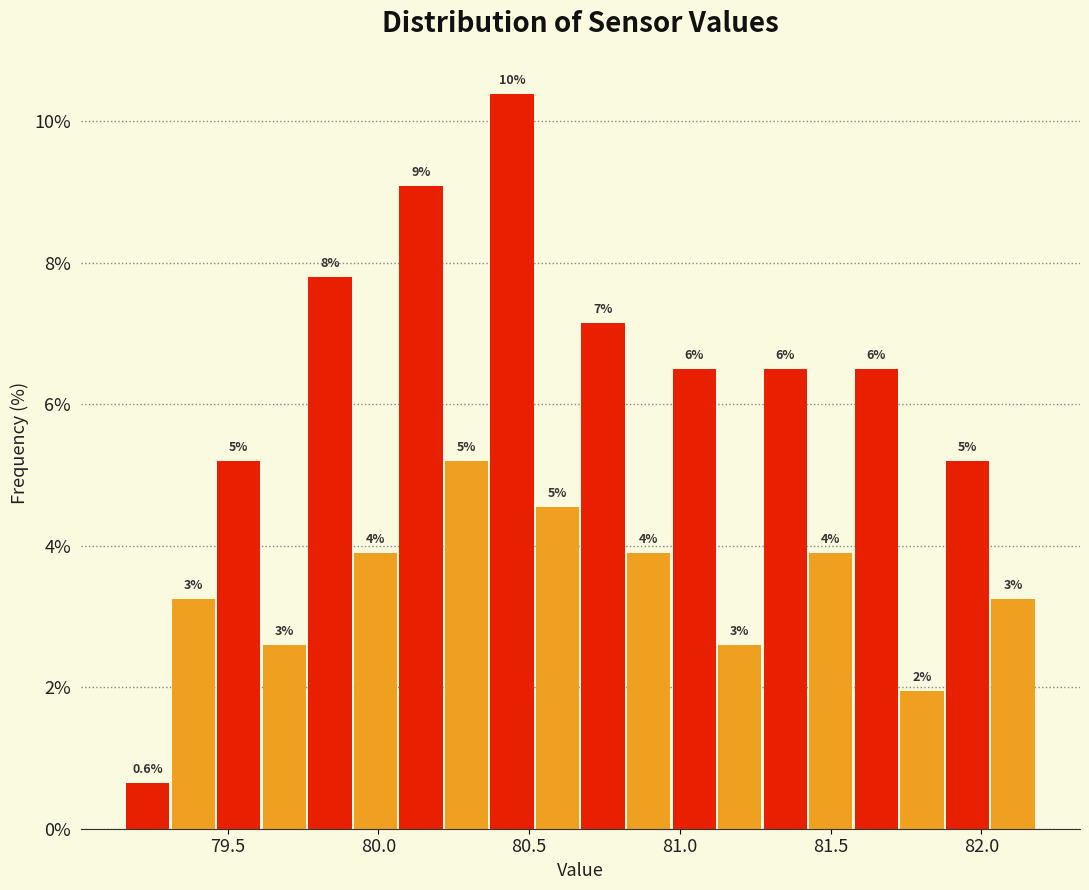

Read against the x-axis, roughly where is the centre of the tallest bar?

80.45